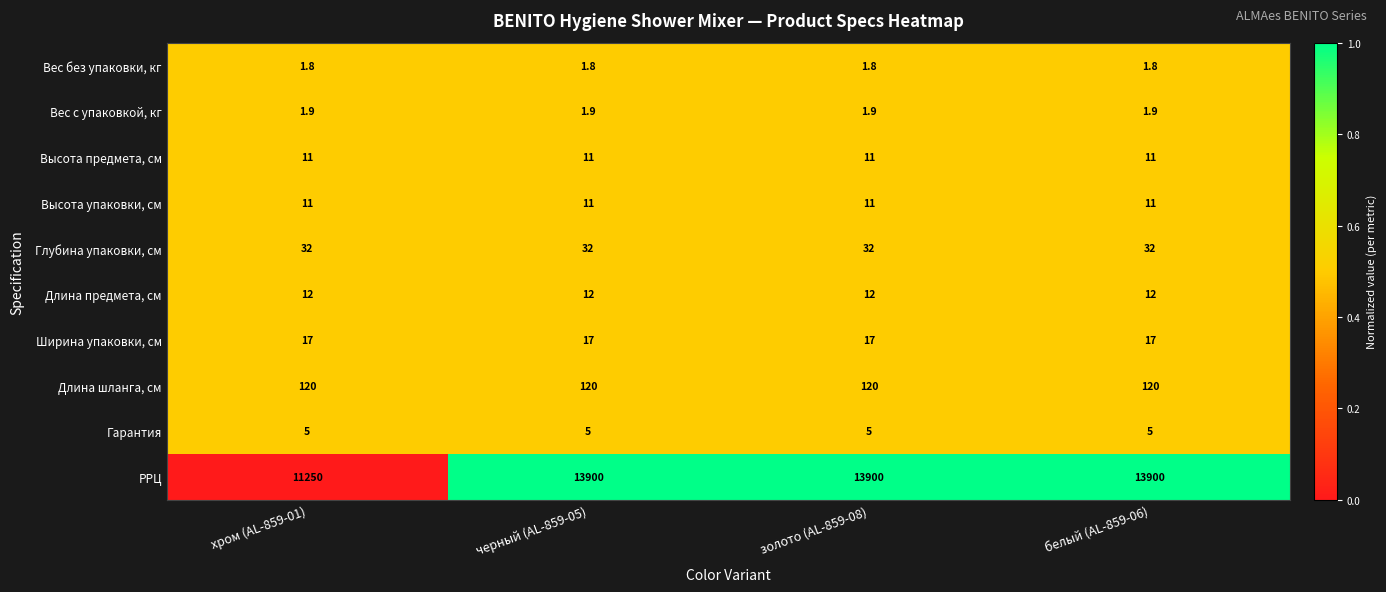

How many data points does each series have?

4